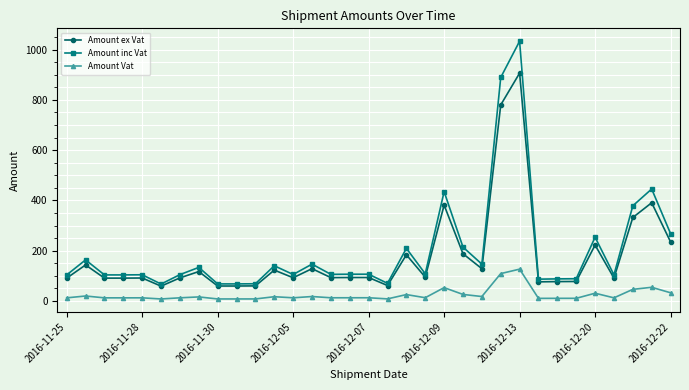

How many values in the Amount ex Vat series exceed 93?

18